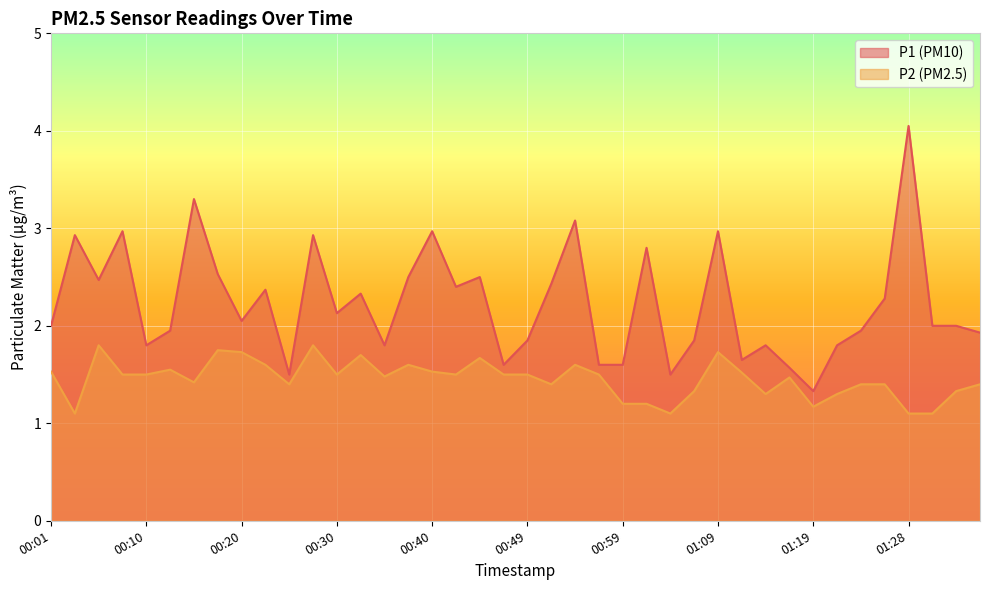

Between 00:35 and 01:06, which is larger?

01:06